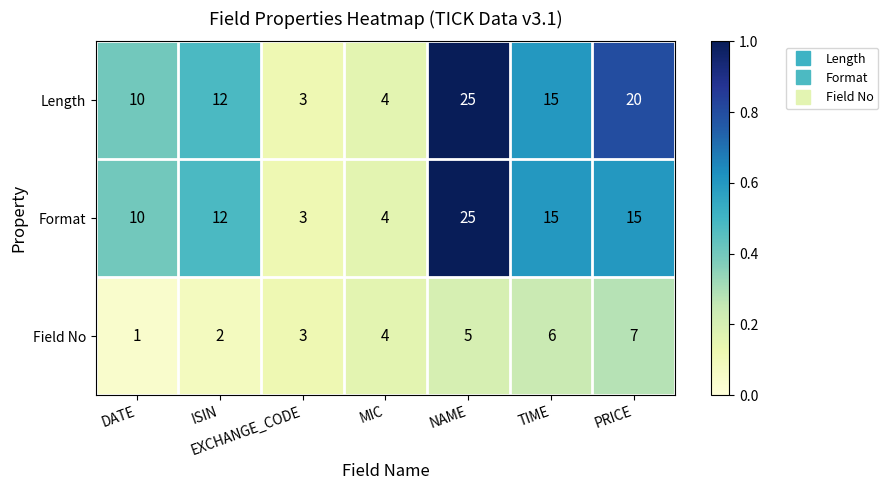

At which category is the sum across all series the highest?

NAME